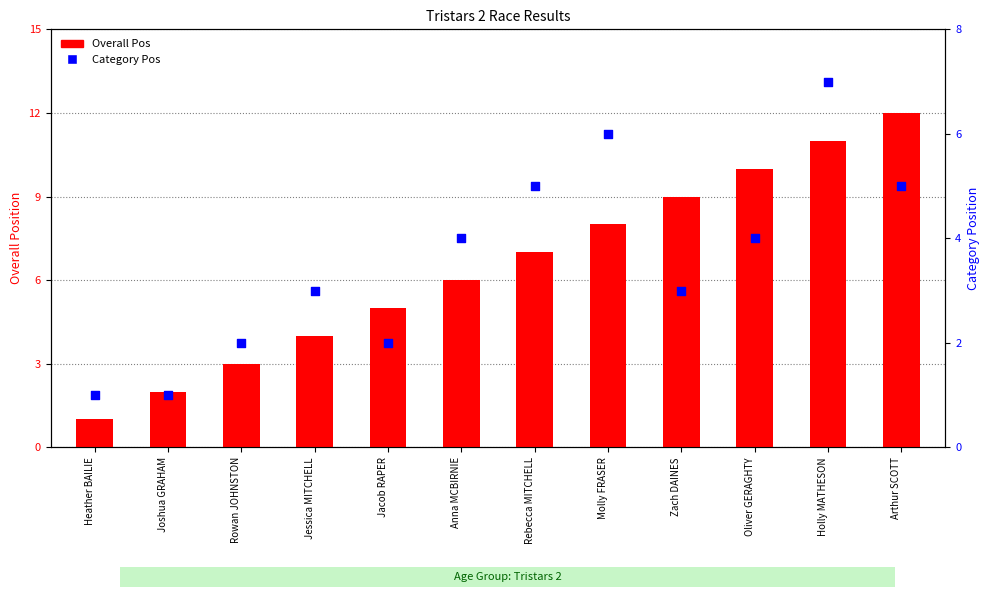

What is the total value across all series at Rebecca MITCHELL?

12